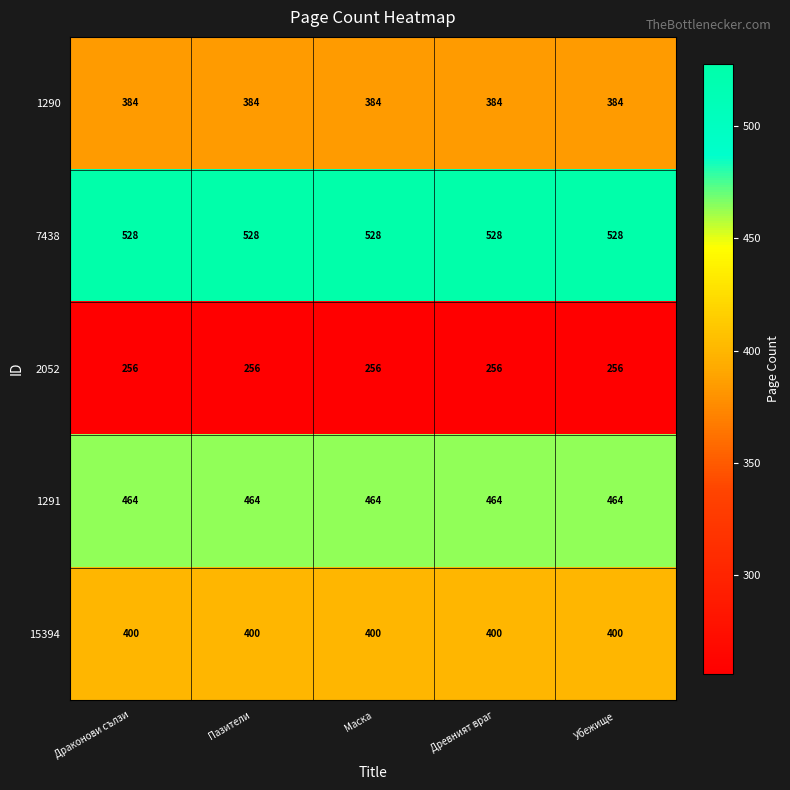

Which series has the largest total across all categories?

7438